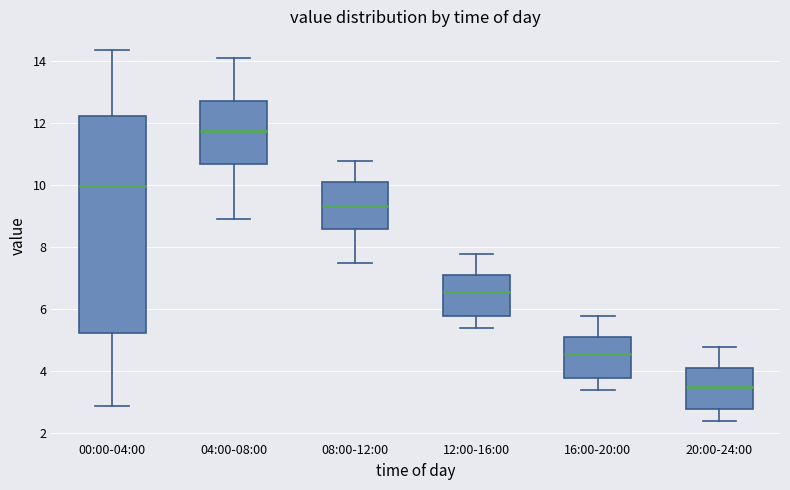

Comparing the boxes themselves (not the whiskers), which one is the tallest?

00:00-04:00